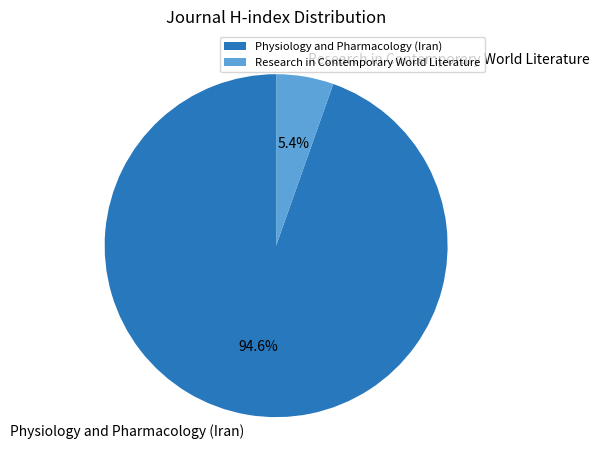

Is there any slice that represents more than half of the pie?

Yes